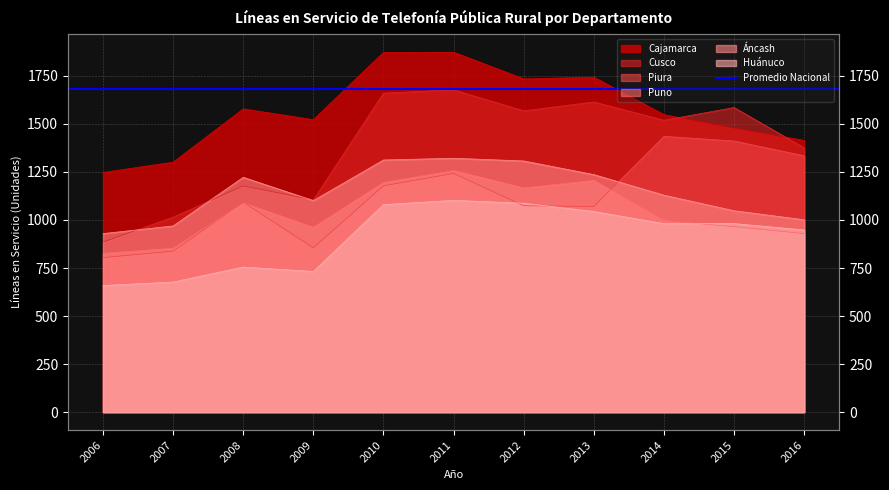

The value of Huánuco at 2011 is 1790. True or false?

False